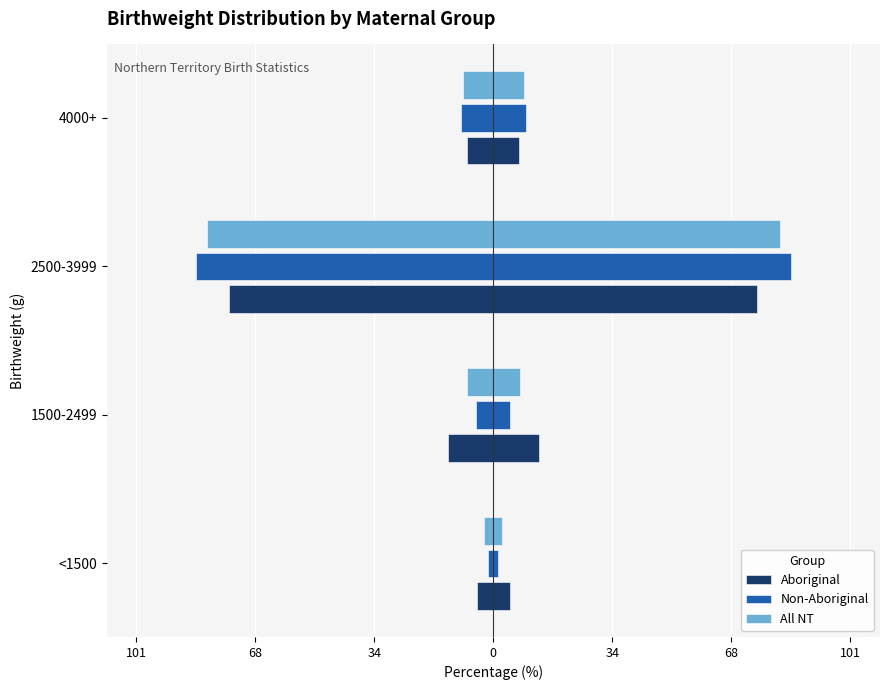

What is the minimum value shown in the chart?

-84.4